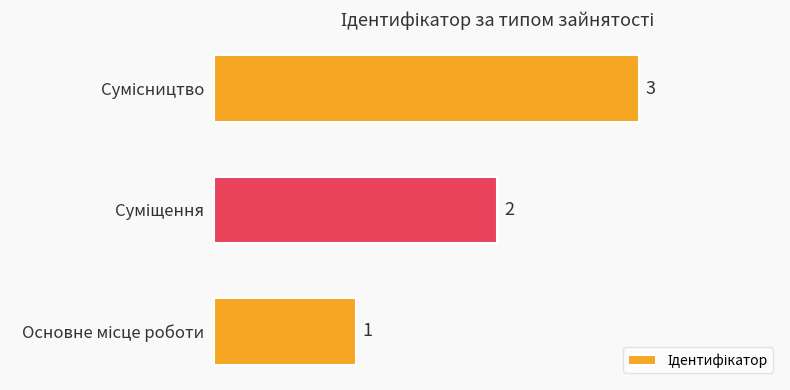

What is the smallest value displayed?

1